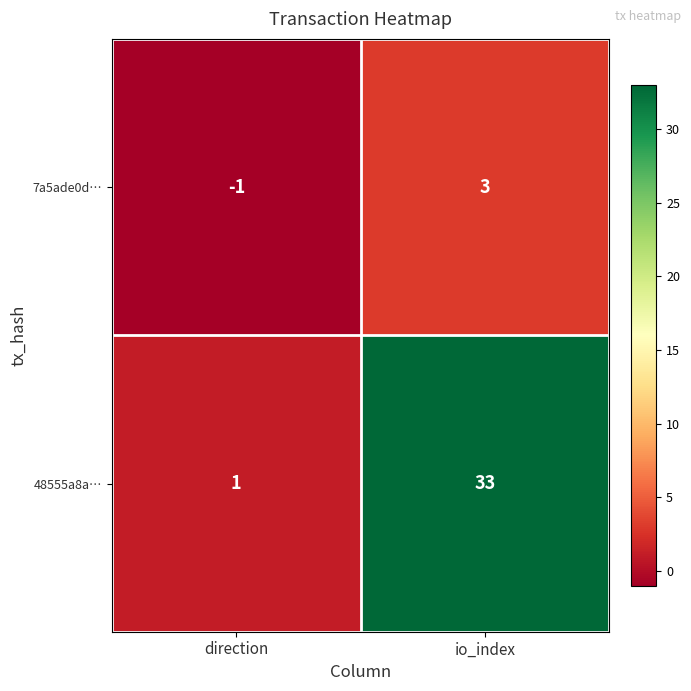

The 7a5ade0d… series shows -1 at direction. True or false?

True